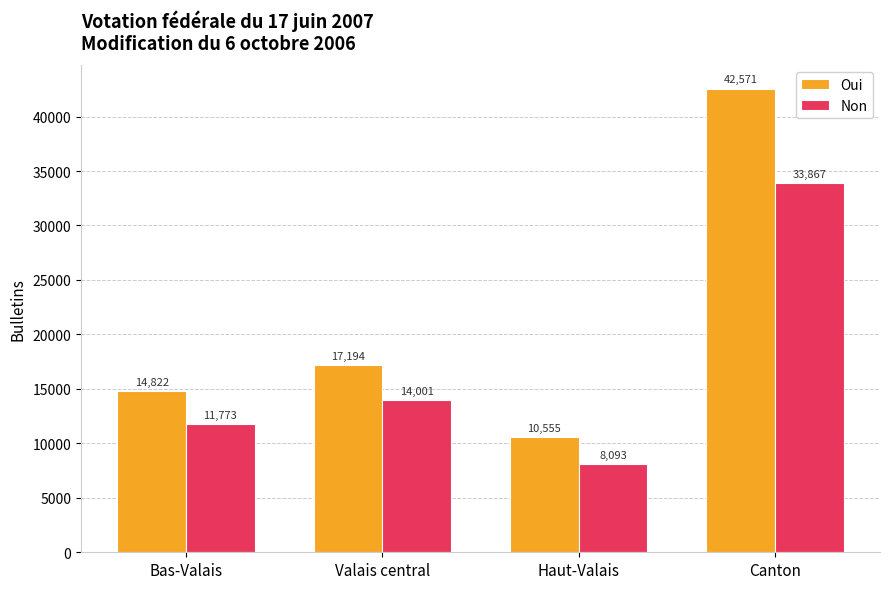

Count the number of categories in the chart.

4